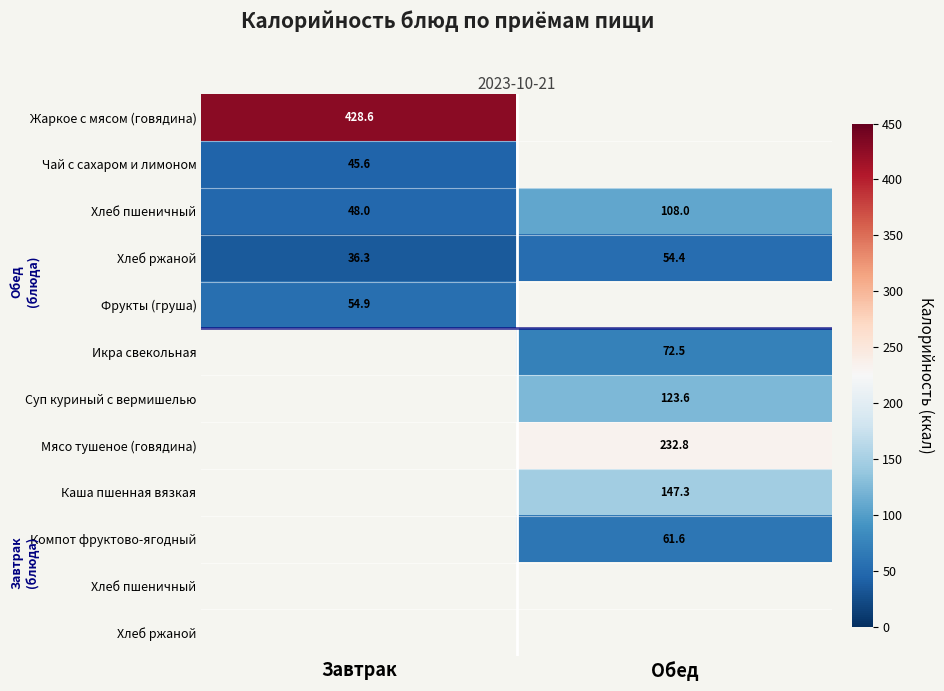

What is the minimum value shown in the chart?

36.3